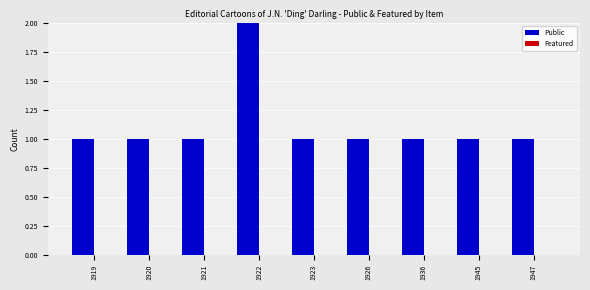

What is the value of the 4th bar from the left?

2